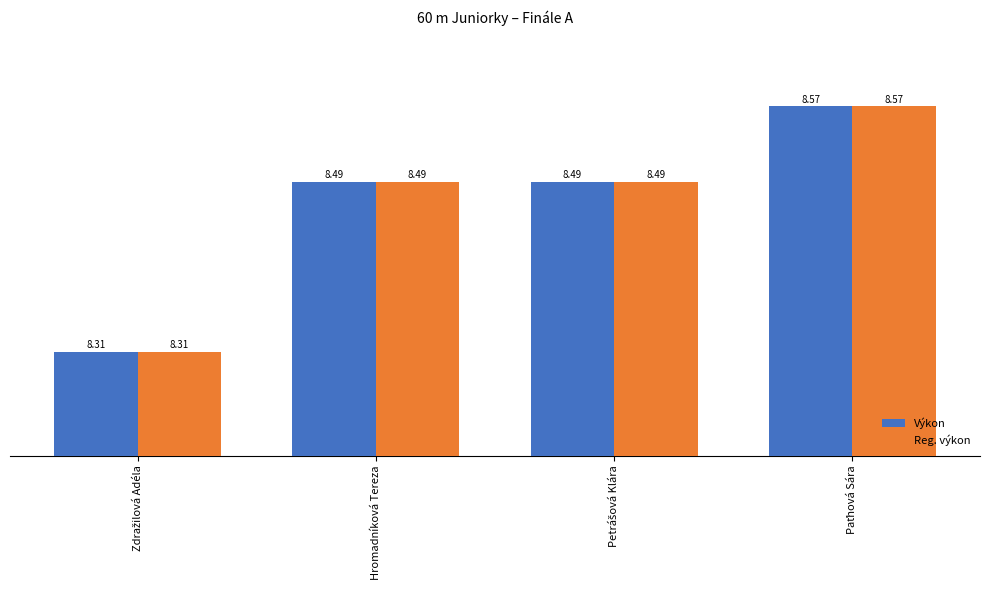

At how many categories does at least one series exceed 8?

4